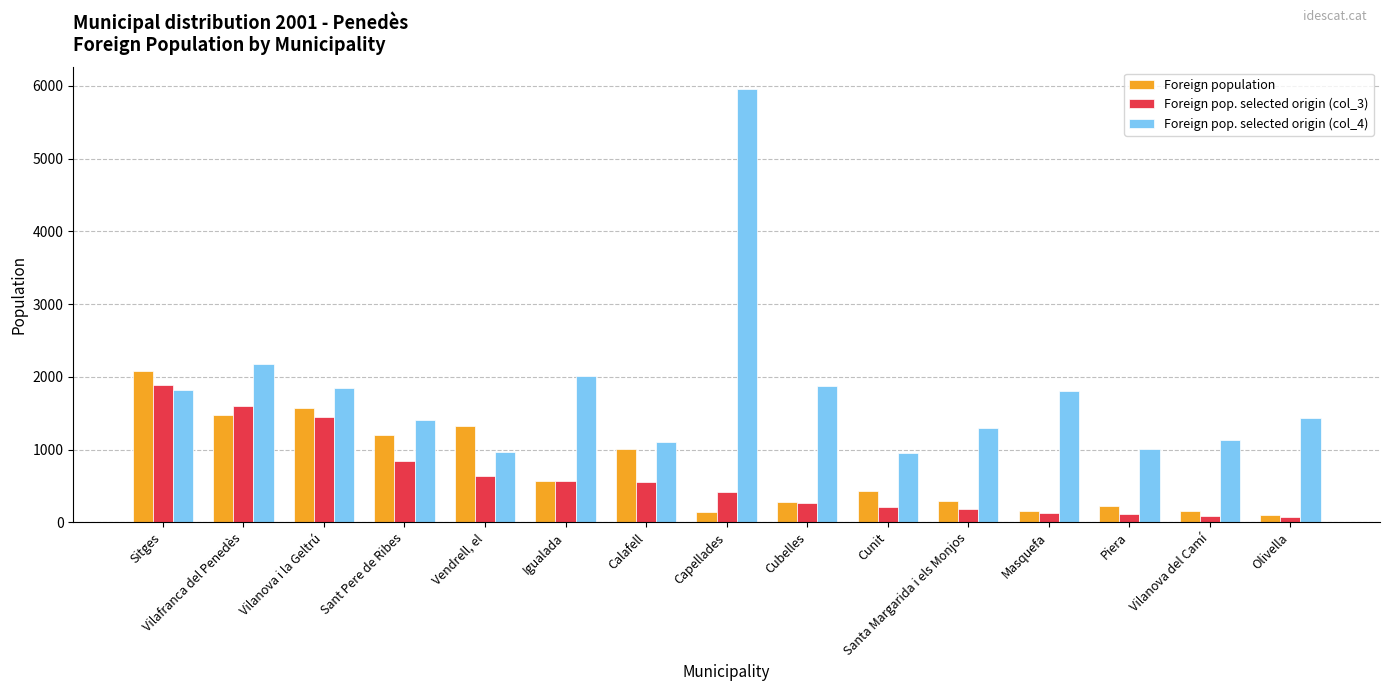

List the series in order of their peak value, lowest first.

Foreign pop. selected origin (col_3), Foreign population, Foreign pop. selected origin (col_4)